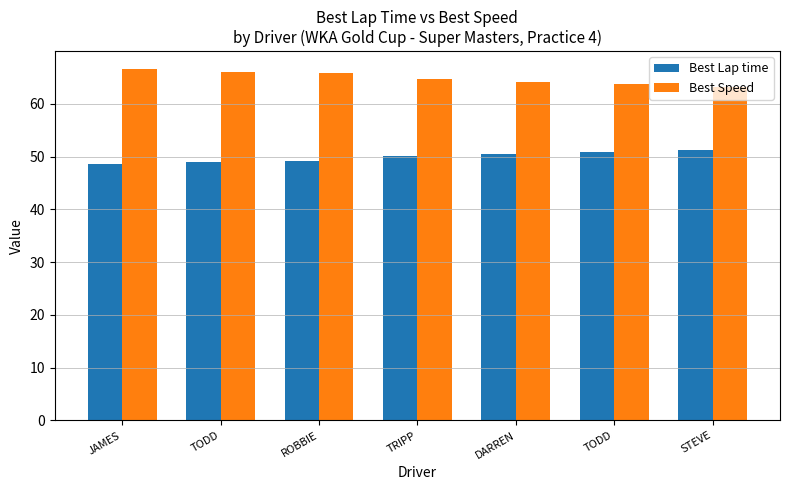

What are all the series names shown in the legend?

Best Lap time, Best Speed